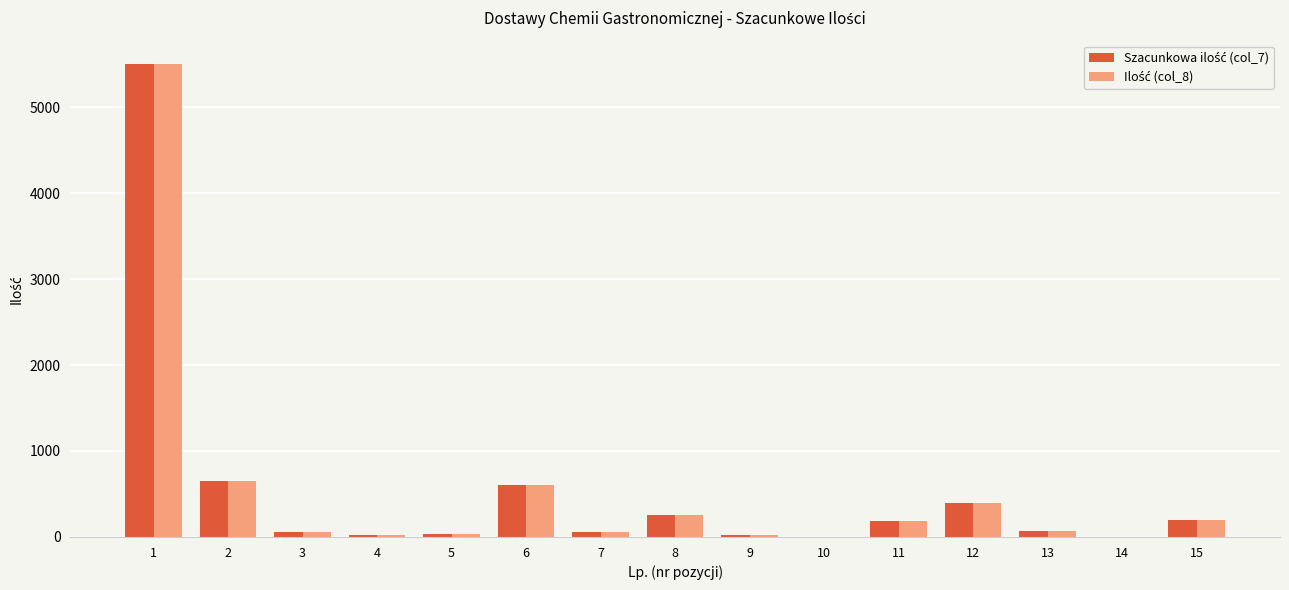

At how many categories does at least one series exceed 3432?

1